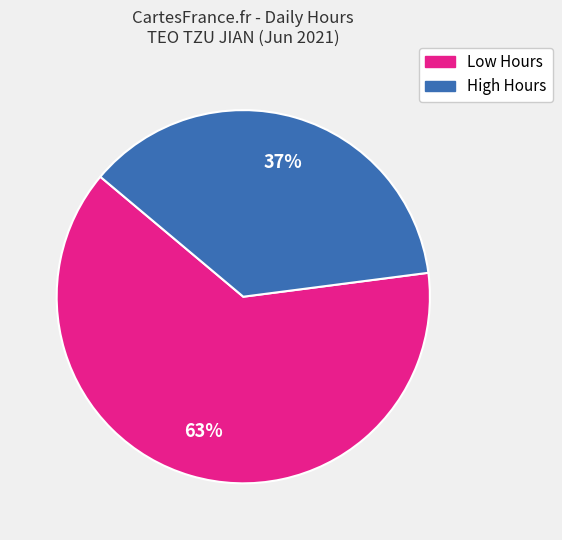

Count the number of slices in the pie.

2